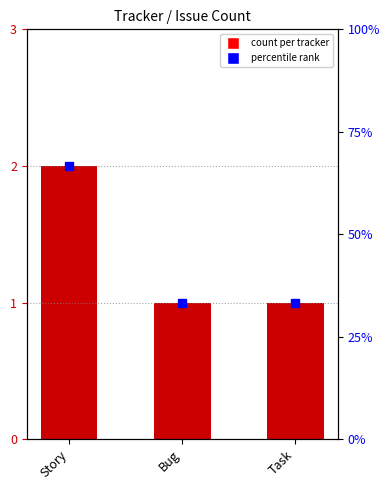

What is the change in value from Story to Task?

-1